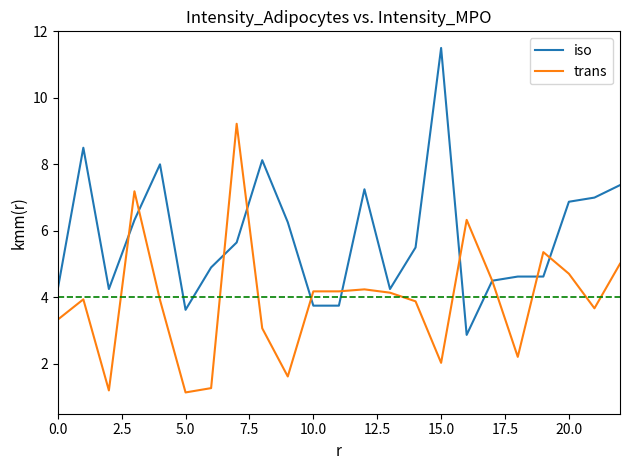

True or false: trans has more than 1 points higher than both neighbors.

True